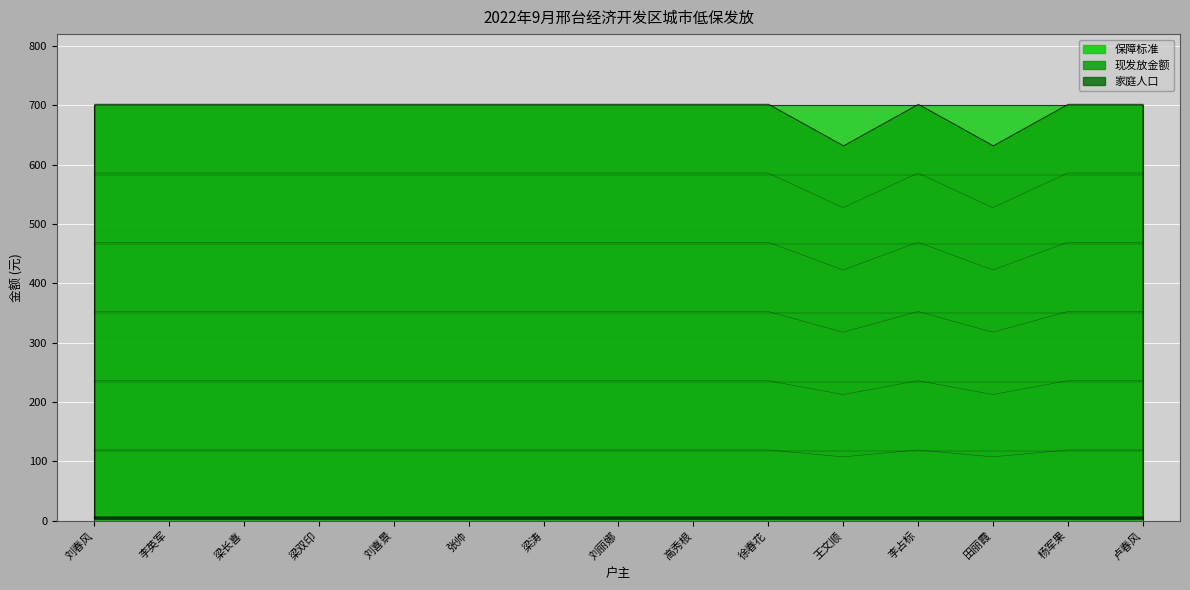

What are all the series names shown in the legend?

保障标准, 现发放金额, 家庭人口